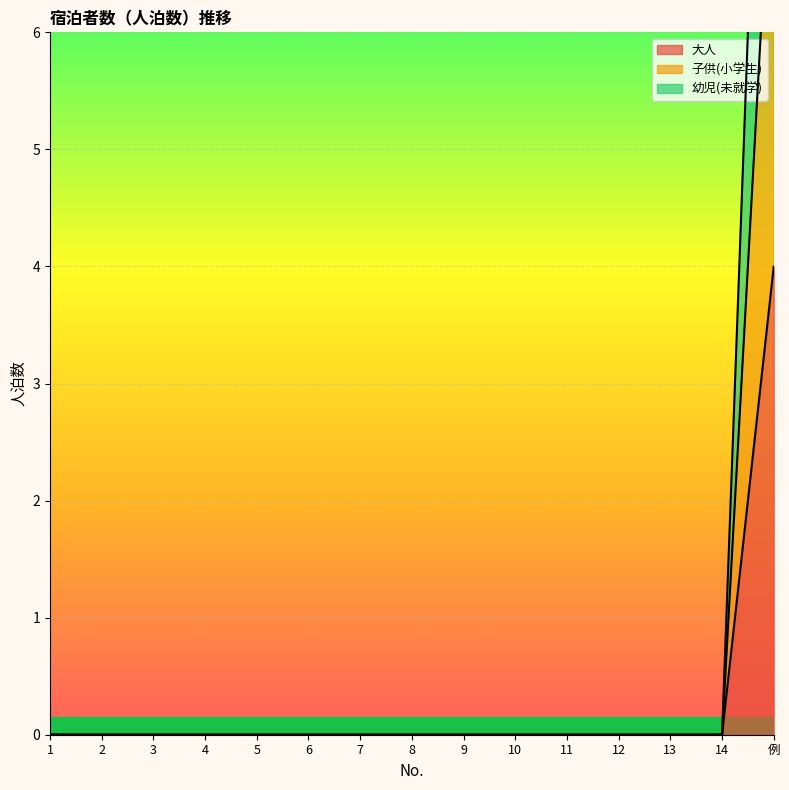

What is the sum of all 幼児(未就学) values?

12